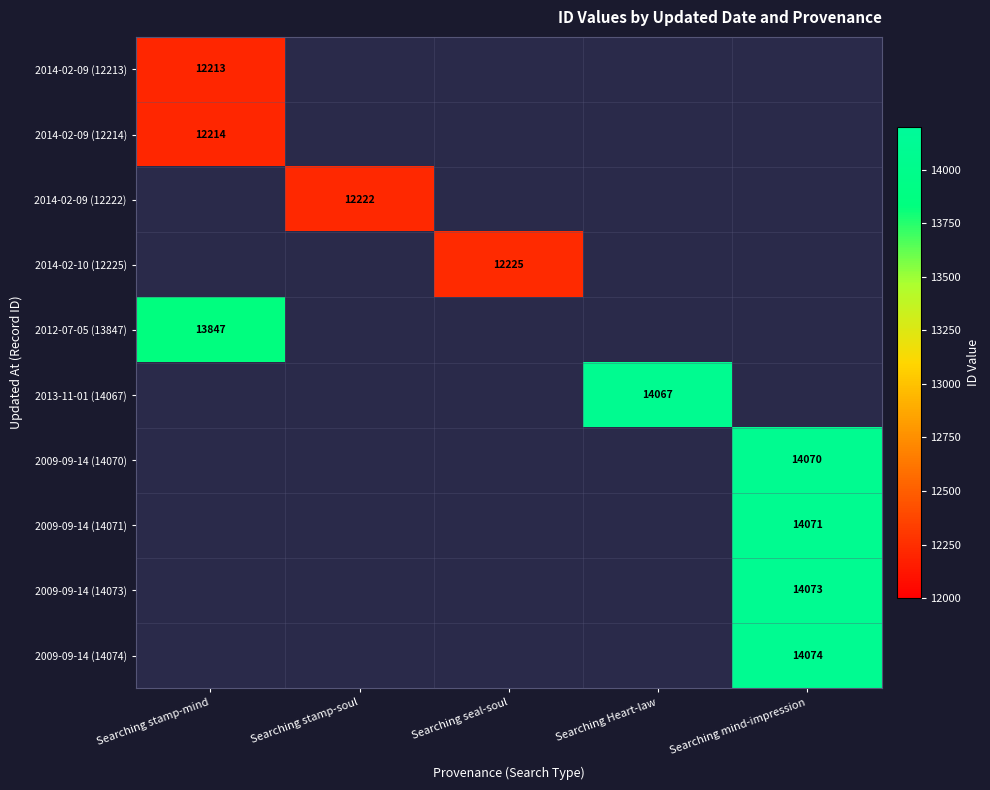

True or false: 2014-02-10 (12225) has a value of 21906 at Searching seal-soul.

False